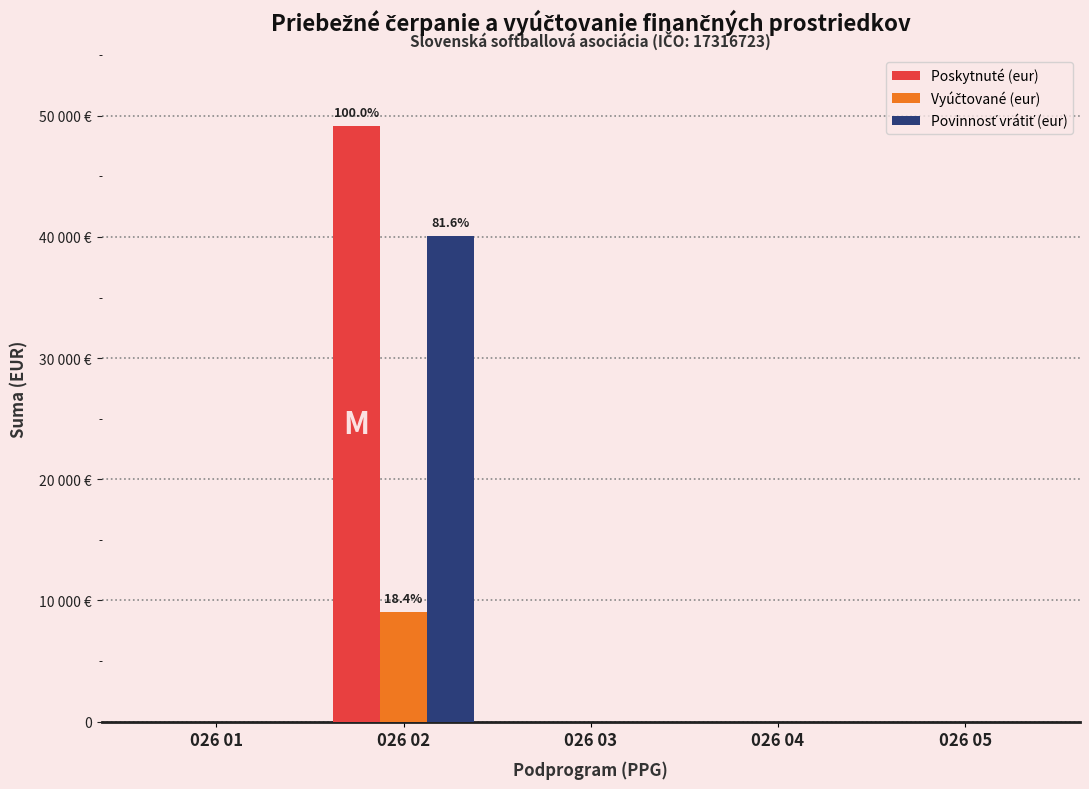

At which category does the chart reach its peak across all series?

026 02